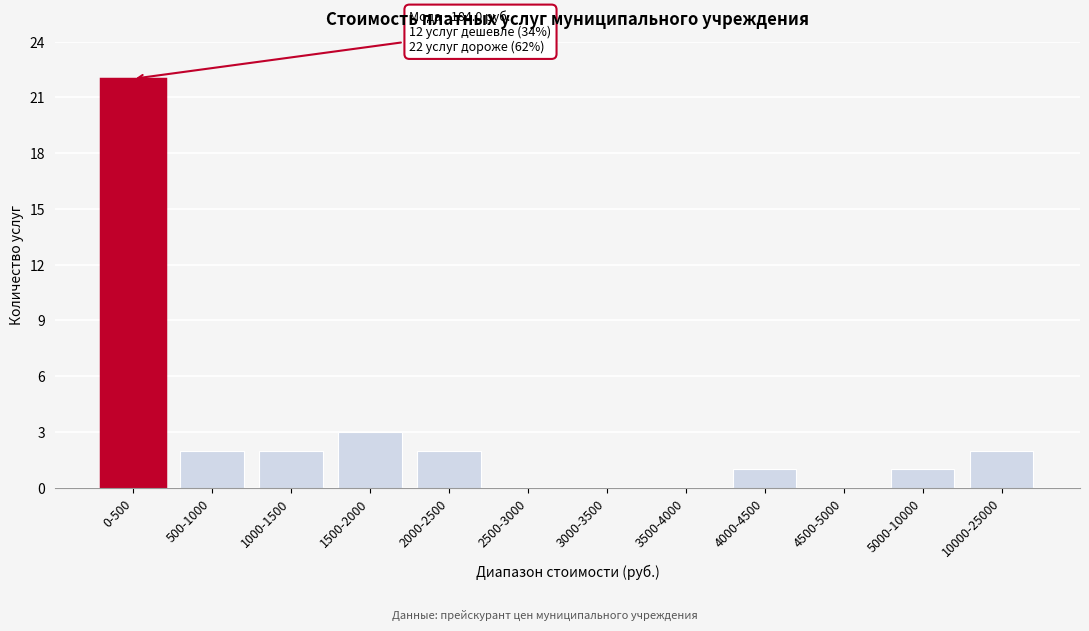

Reading right to left, list all the values displayed in this chart.

10000-25000=2	5000-10000=1	4500-5000=0	4000-4500=1	3500-4000=0	3000-3500=0	2500-3000=0	2000-2500=2	1500-2000=3	1000-1500=2	500-1000=2	0-500=22